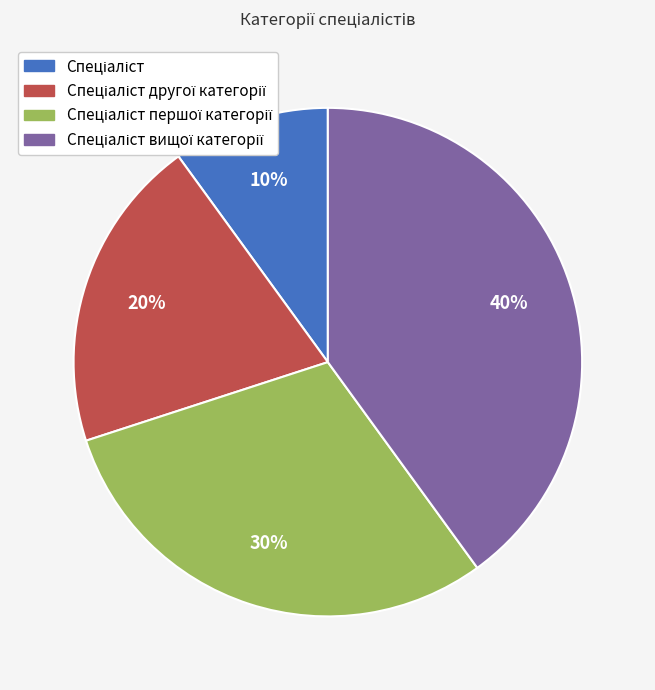

To the nearest percent, what is the average slice percentage?

25%